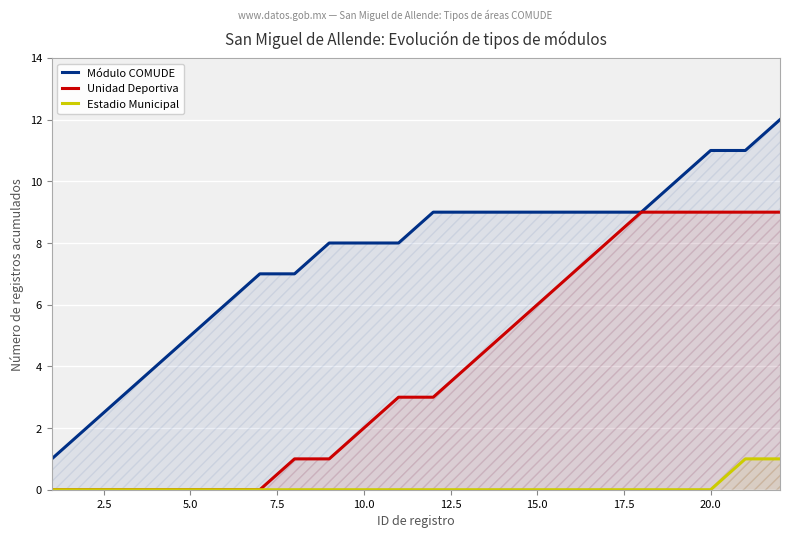

Reading right to left, extract all data points from this chart.

Módulo COMUDE: 12	11	11	10	9	9	9	9	9	9	9	8	8	8	7	7	6	5	4	3	2	1
Unidad Deportiva: 9	9	9	9	9	8	7	6	5	4	3	3	2	1	1	0	0	0	0	0	0	0
Estadio Municipal: 1	1	0	0	0	0	0	0	0	0	0	0	0	0	0	0	0	0	0	0	0	0